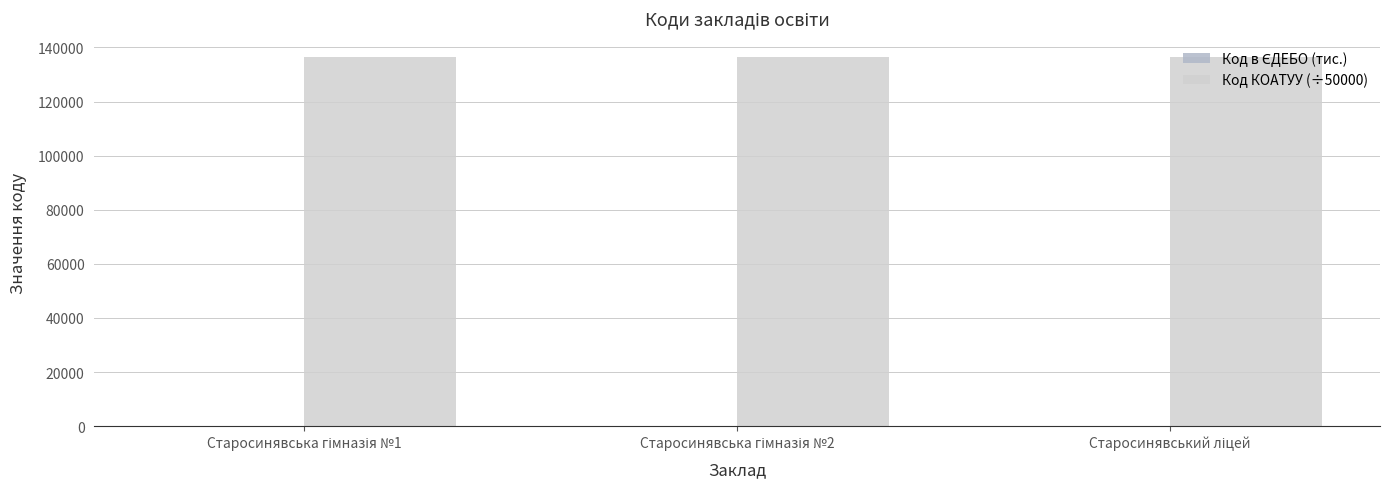

What is the greatest value displayed?

136489.1